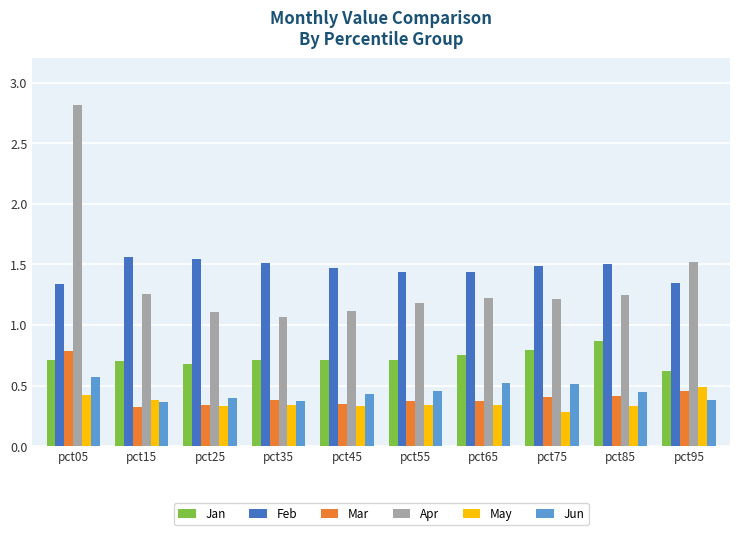

What is the sum of all Mar values?

4.2